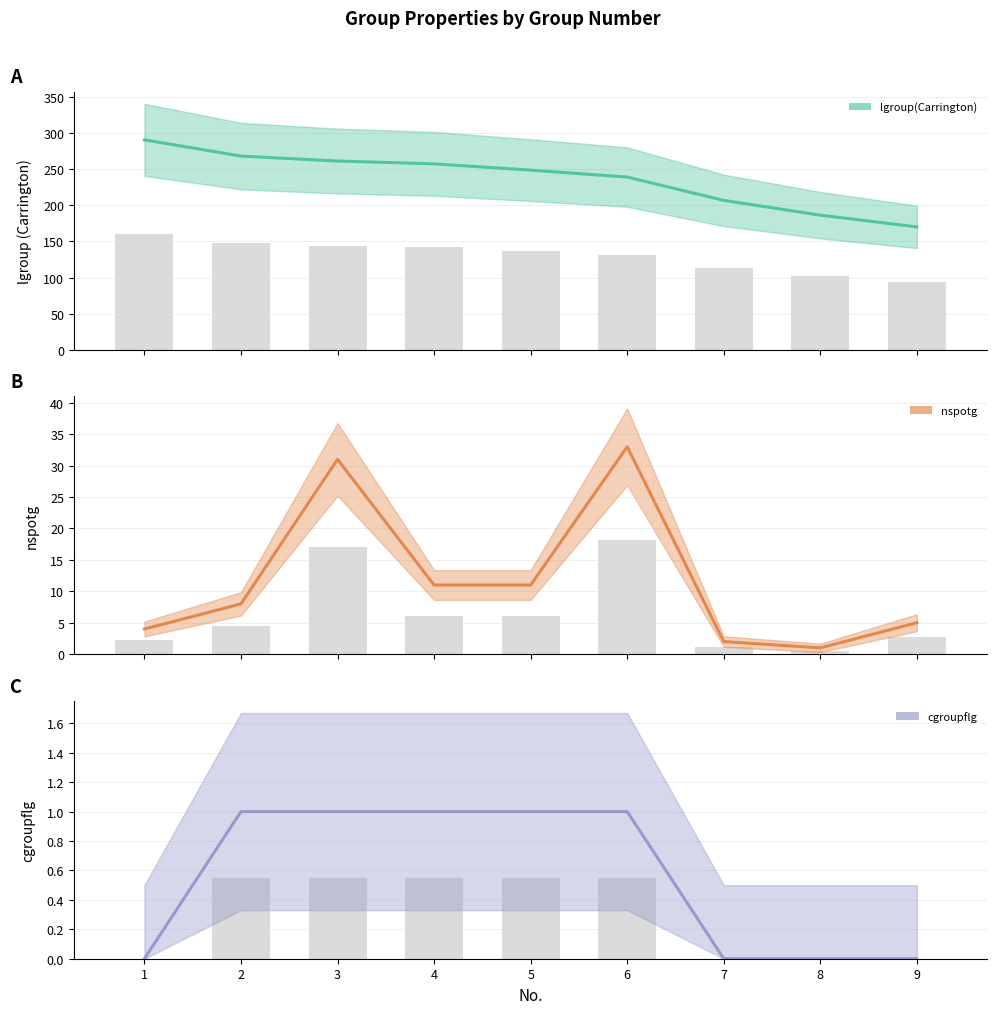

Where does the lgroup(Carrington) series first go above 249?

1